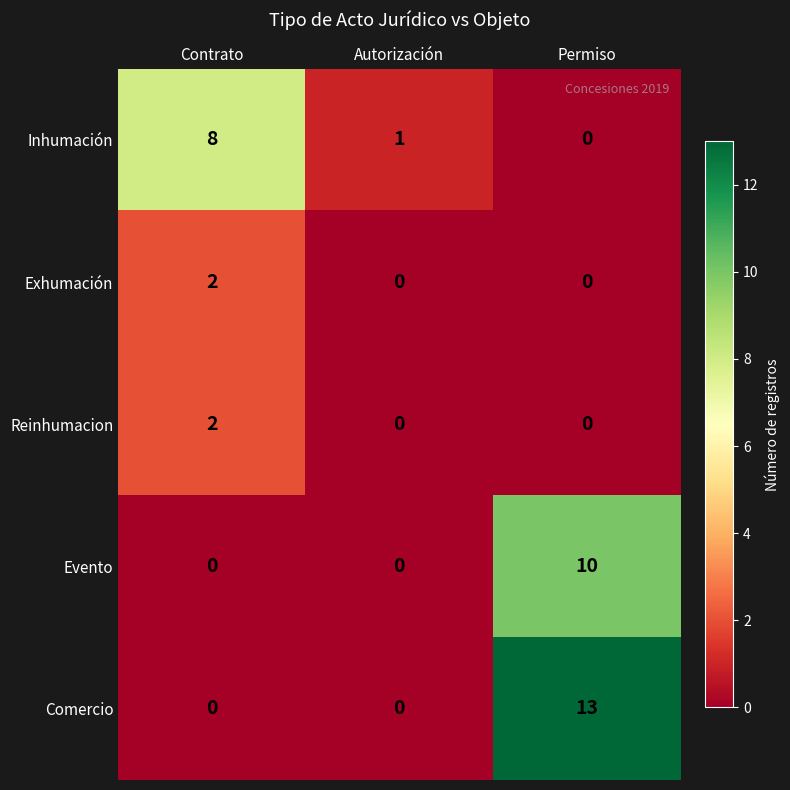

Reading left to right, transcribe all the data shown in this chart.

Inhumación: 8	1	0
Exhumación: 2	0	0
Reinhumacion: 2	0	0
Evento: 0	0	10
Comercio: 0	0	13